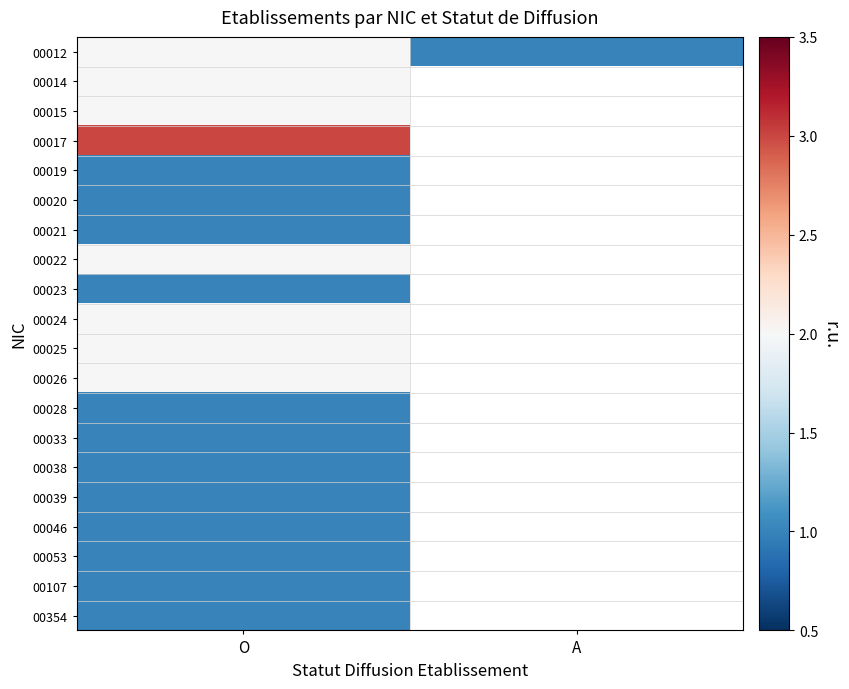

Which category has the lowest value across all series?

A